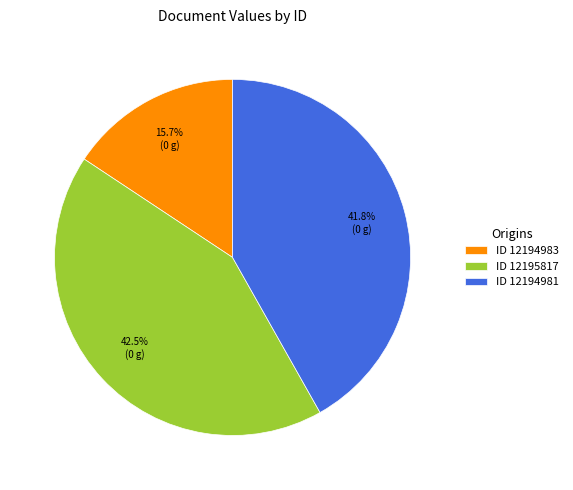

To the nearest percent, what is the average slice percentage?

33%